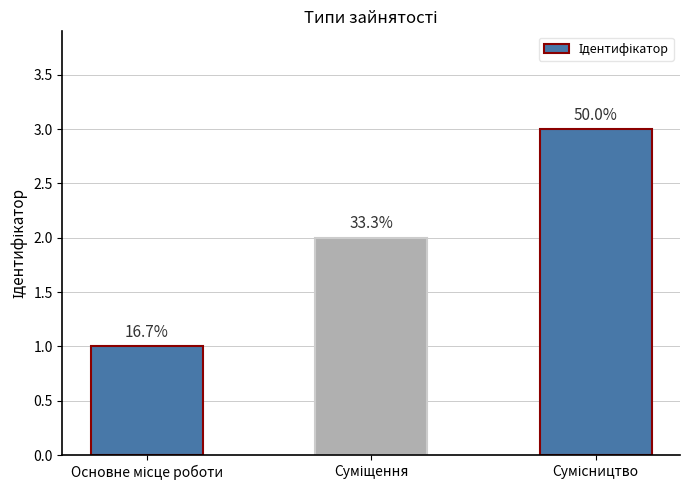

What is the smallest value displayed?

1